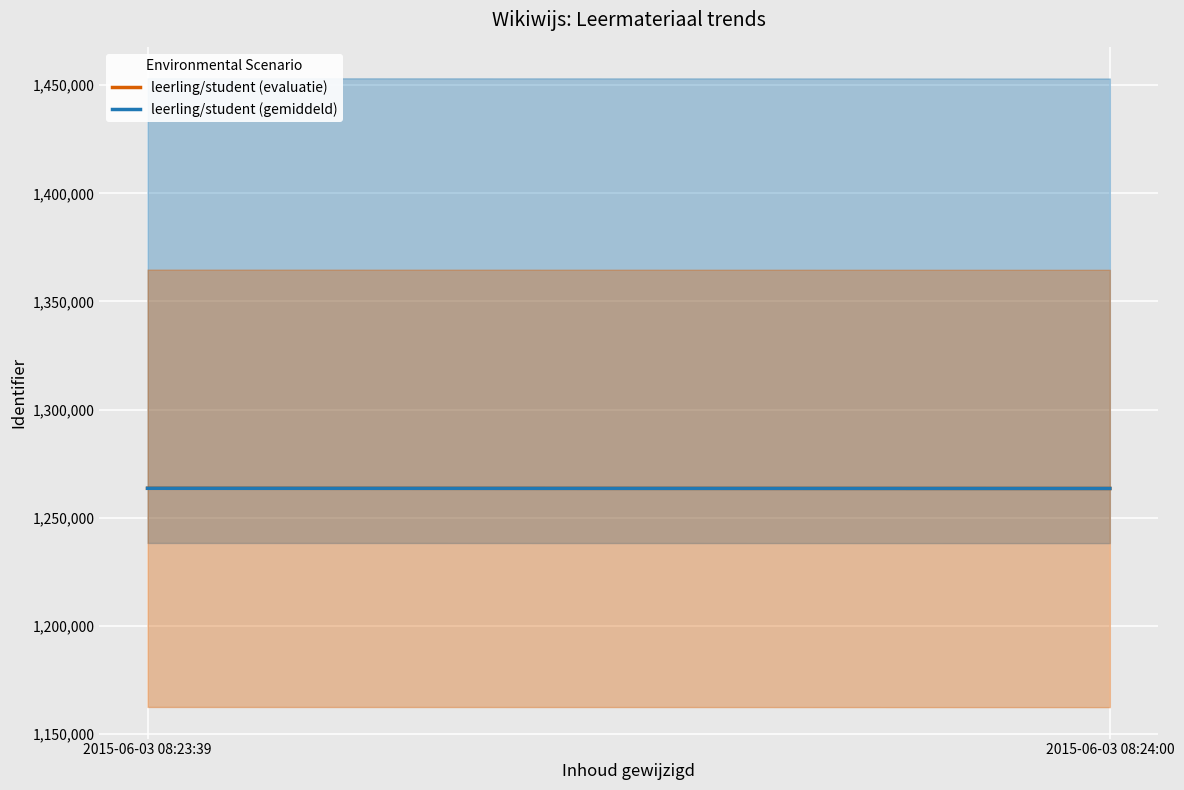

Reading right to left, list all the values displayed in this chart.

leerling/student (evaluatie): 2015-06-03 08:24:00=1263551	2015-06-03 08:23:39=1263634
leerling/student (gemiddeld): 2015-06-03 08:24:00=1263551	2015-06-03 08:23:39=1263634